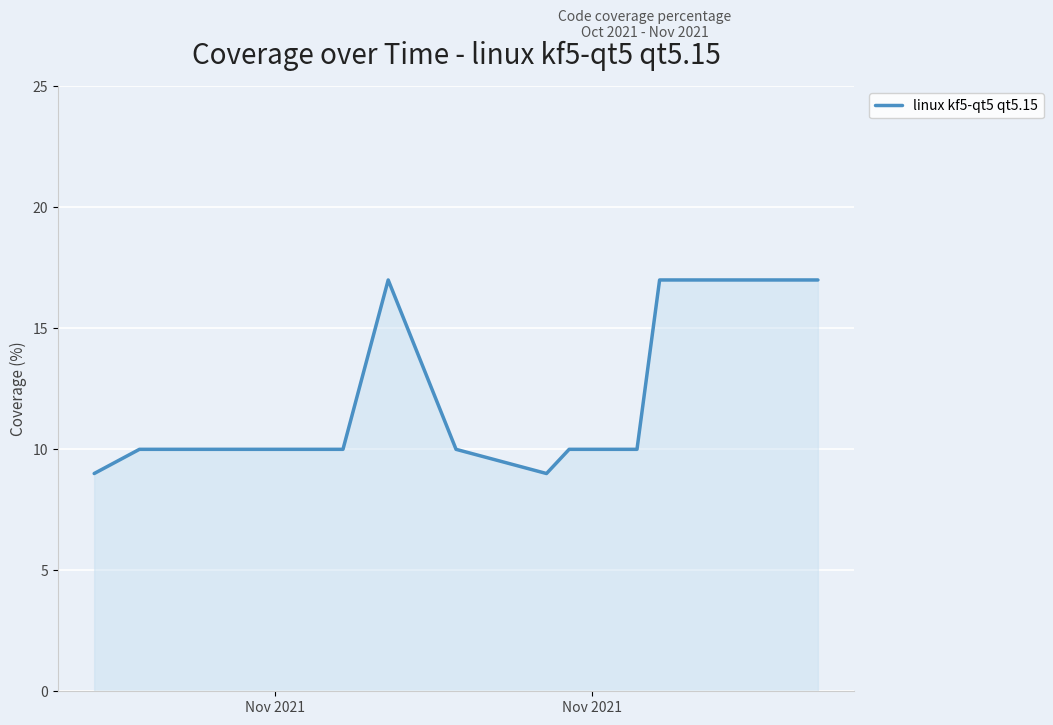

What is the smallest value displayed?

9